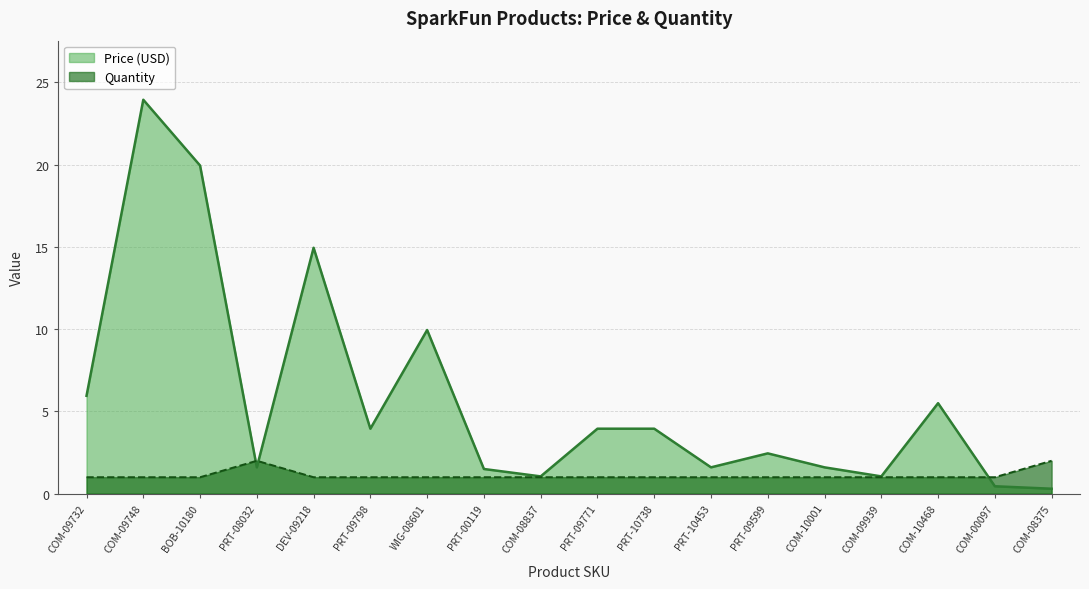

True or false: Quantity has a value of 1.0 at COM-00097.

True